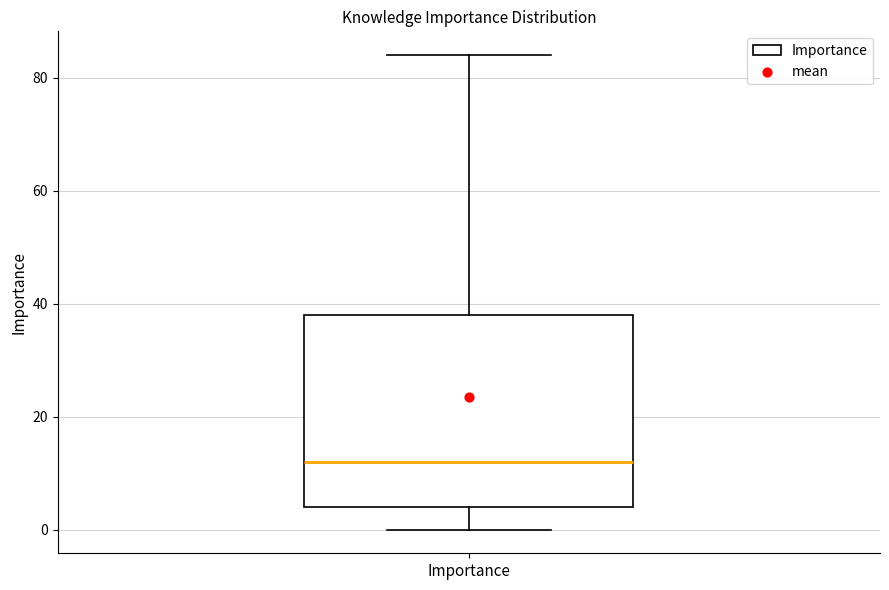

Where is the upper edge of the box for Importance on the y-axis? The values are not printed on the chart, so give them approximately, as read against the axis.

38